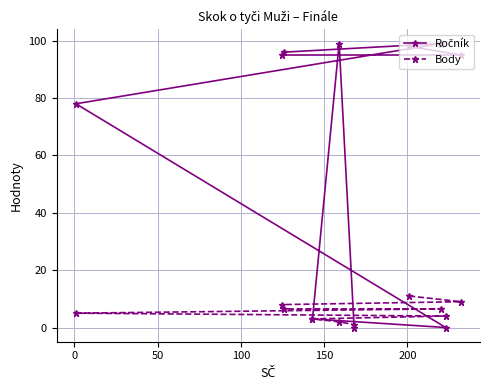

What is the difference between the maximum and minimum values in the Body series?

10.0